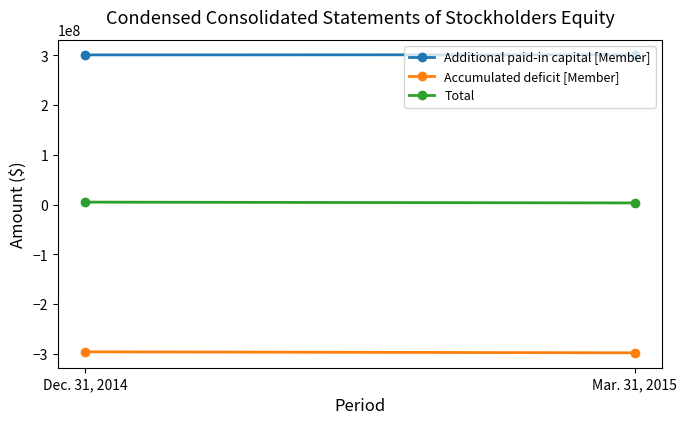

What is the sum of the Total values at Mar. 31, 2015 and Dec. 31, 2014?

7975000